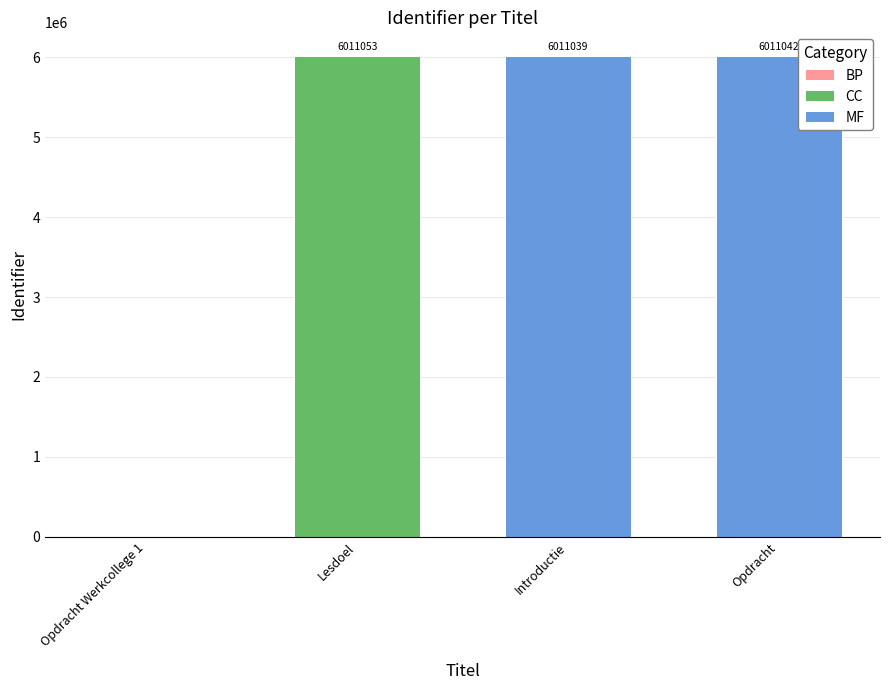

Reading left to right, list all the values displayed in this chart.

0	6011053	6011039	6011042